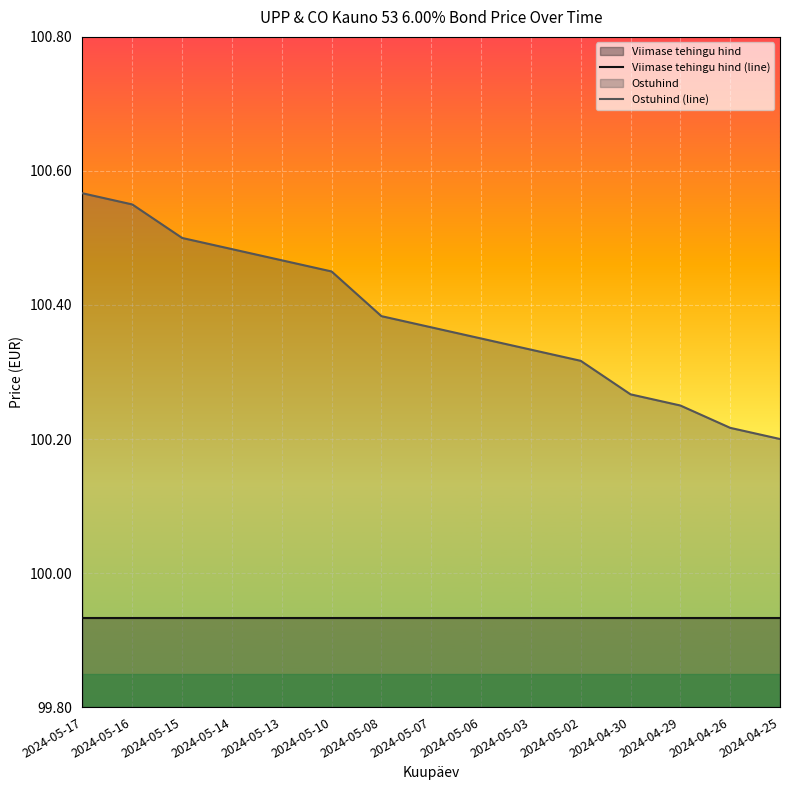

Rank the categories by Ostuhind (line) value from highest to lowest.

2024-05-17, 2024-05-16, 2024-05-15, 2024-05-14, 2024-05-13, 2024-05-10, 2024-05-08, 2024-05-07, 2024-05-06, 2024-05-03, 2024-05-02, 2024-04-30, 2024-04-29, 2024-04-26, 2024-04-25